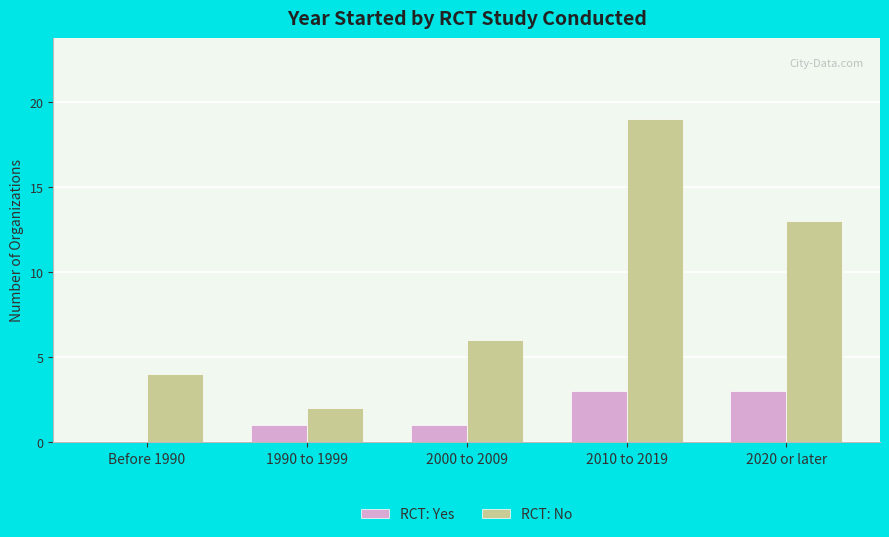

Reading left to right, transcribe all the data shown in this chart.

RCT: Yes: Before 1990=0	1990 to 1999=1	2000 to 2009=1	2010 to 2019=3	2020 or later=3
RCT: No: Before 1990=4	1990 to 1999=2	2000 to 2009=6	2010 to 2019=19	2020 or later=13